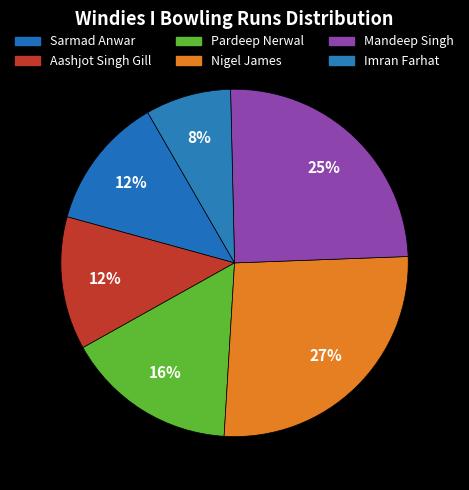

Which slice is the smallest?

Imran Farhat